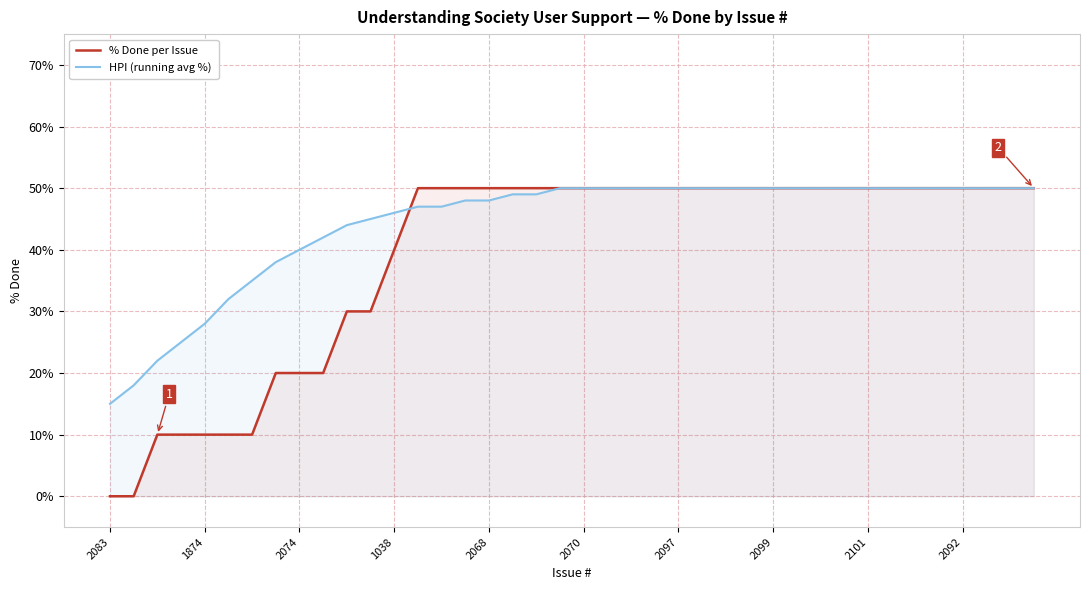

Is it true that % Done per Issue equals 86 at 15?

False